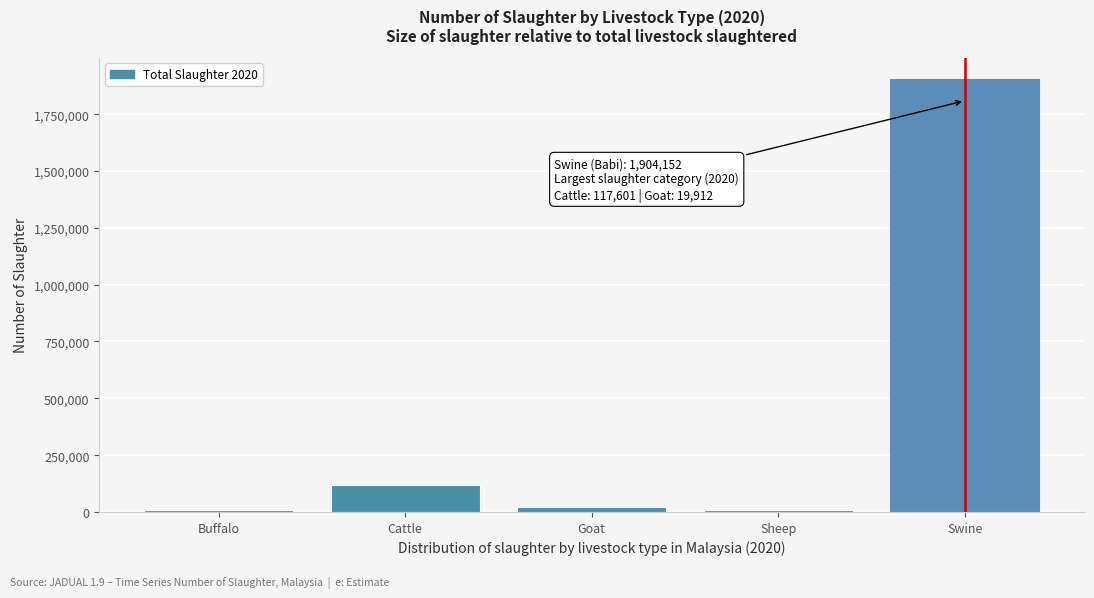

At which label is the value closest to 955619?

Cattle